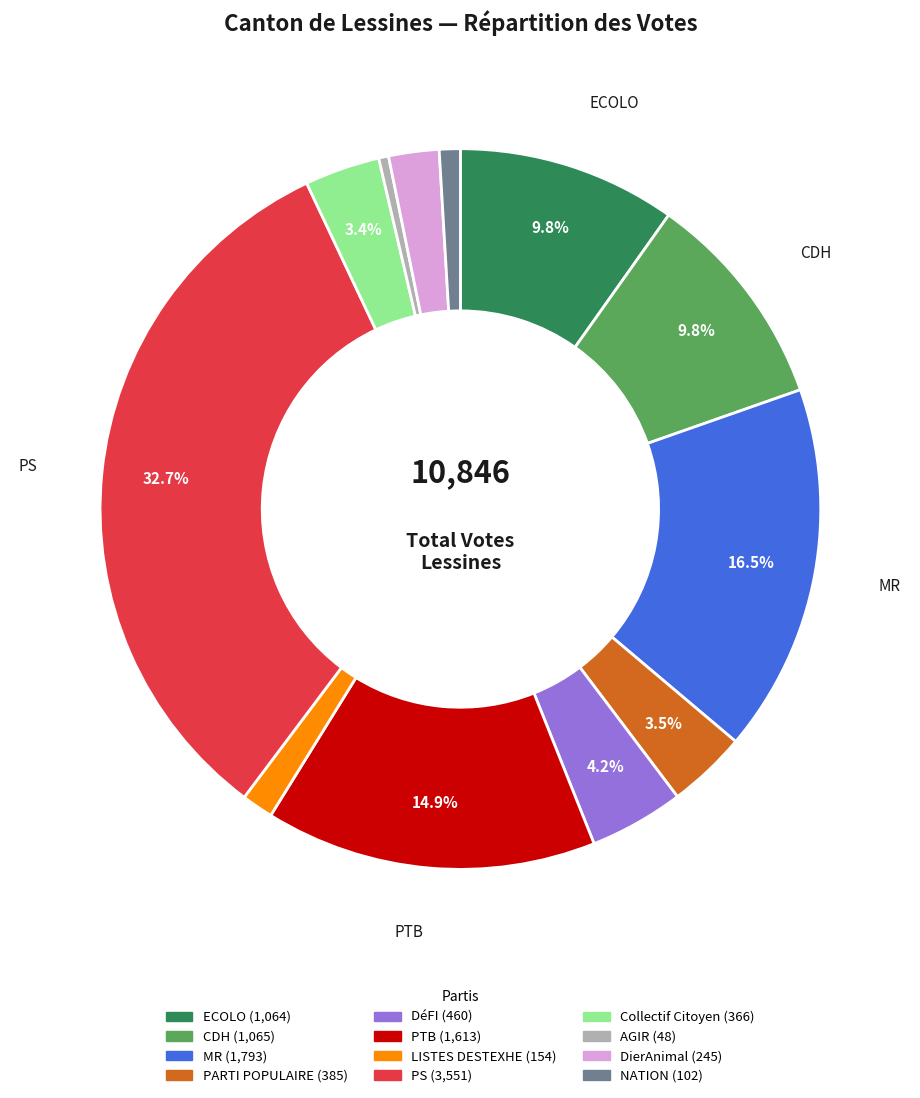

Is there a majority slice in this chart?

No